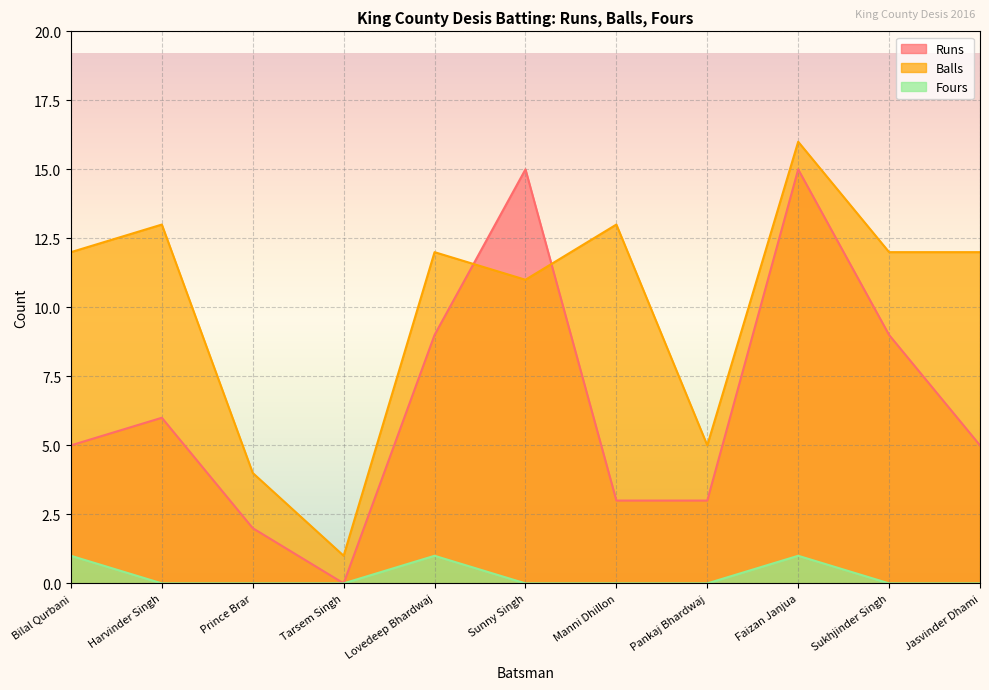

True or false: Runs and Fours cross at least once.

False